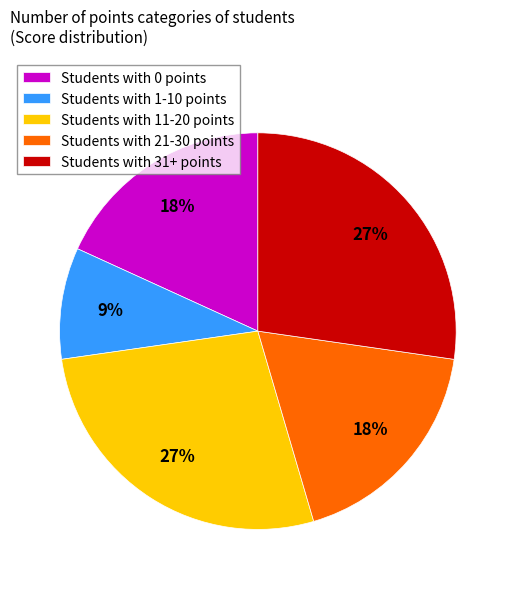

True or false: Students with 0 points accounts for 4% of the total.

False